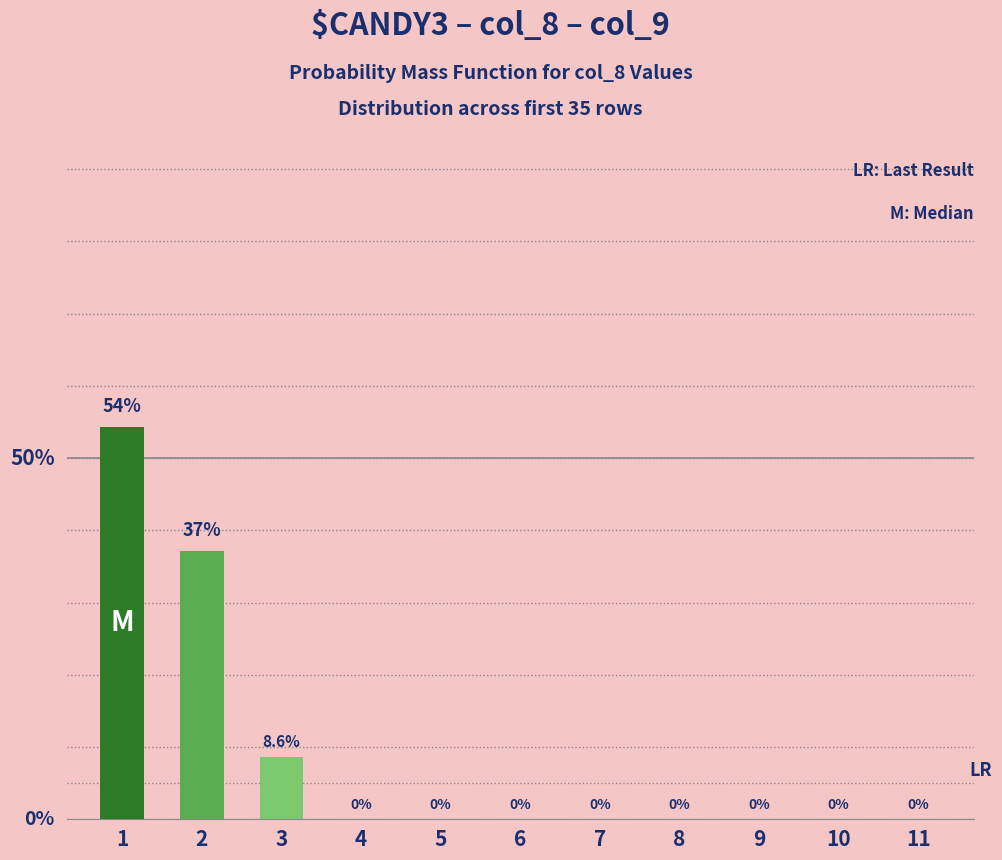

What is the change in value from 2 to 8?

-37.1